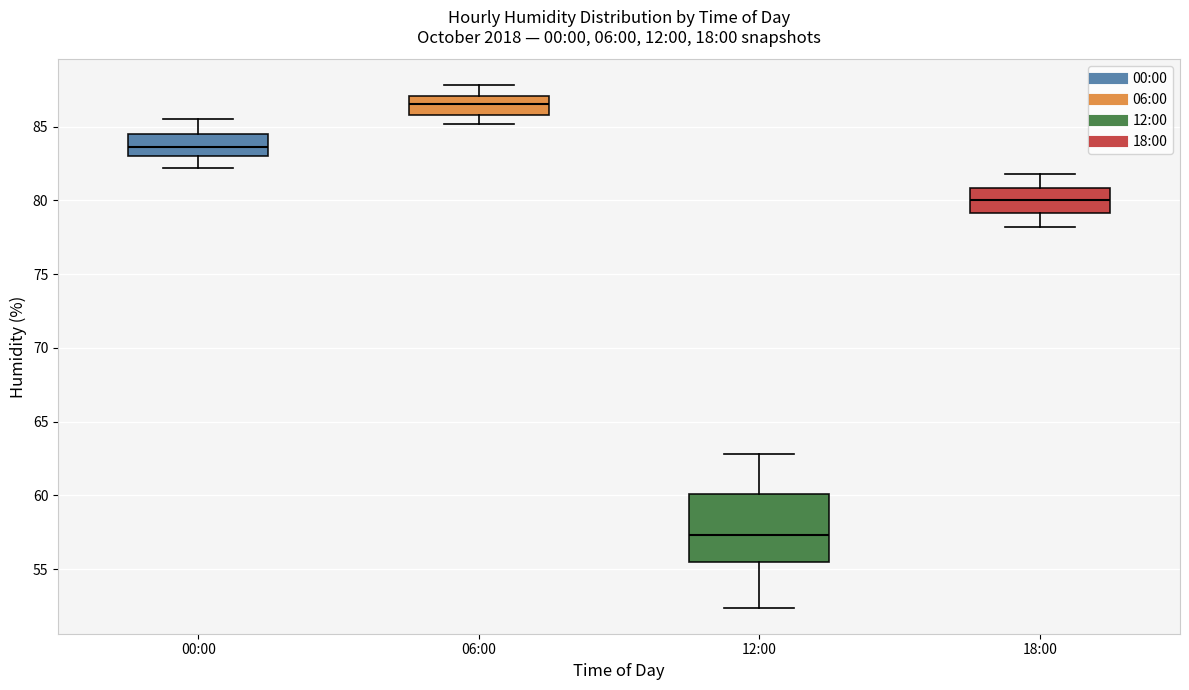

Reading left to right, transcribe this box plot: for each box, give where its median line is, the range the box spans, and where its two whiskers end, as read against the y-axis. The values are not printed on the chart, so give them approximately, as read against the axis.

00:00: median 83.5, box 83.0 to 84.5, whiskers 82.0 to 85.5
06:00: median 86.5, box 86.0 to 87.0, whiskers 85.0 to 88.0
12:00: median 57.5, box 55.5 to 60.0, whiskers 52.5 to 63.0
18:00: median 80.0, box 79.0 to 81.0, whiskers 78.0 to 82.0